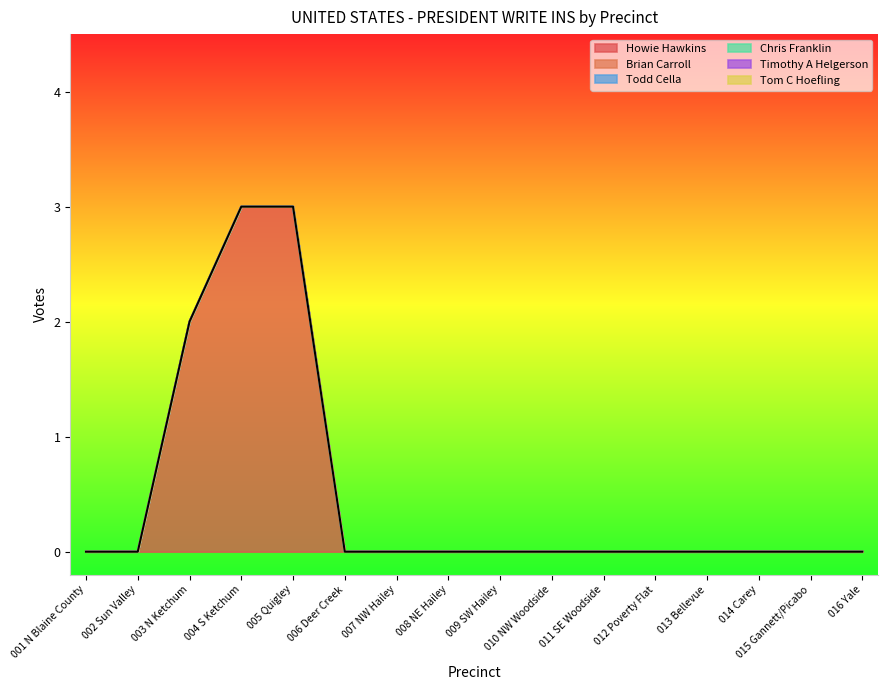

What is the label of the 2nd point from the right?

015 Gannett/Picabo